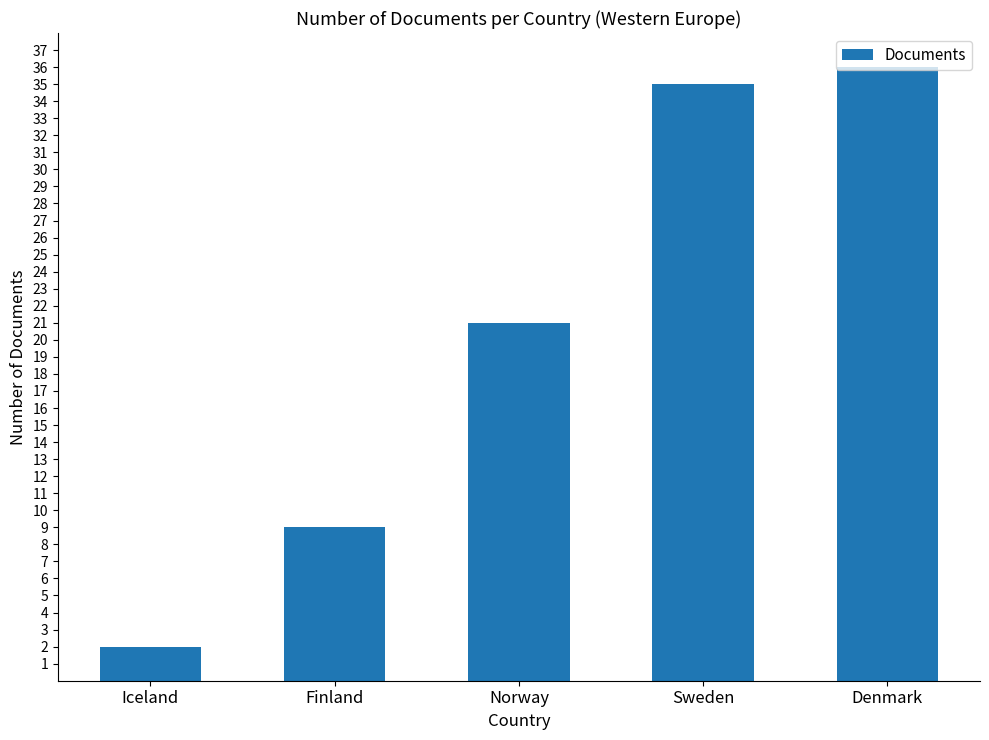

Count the number of data series in this chart.

1